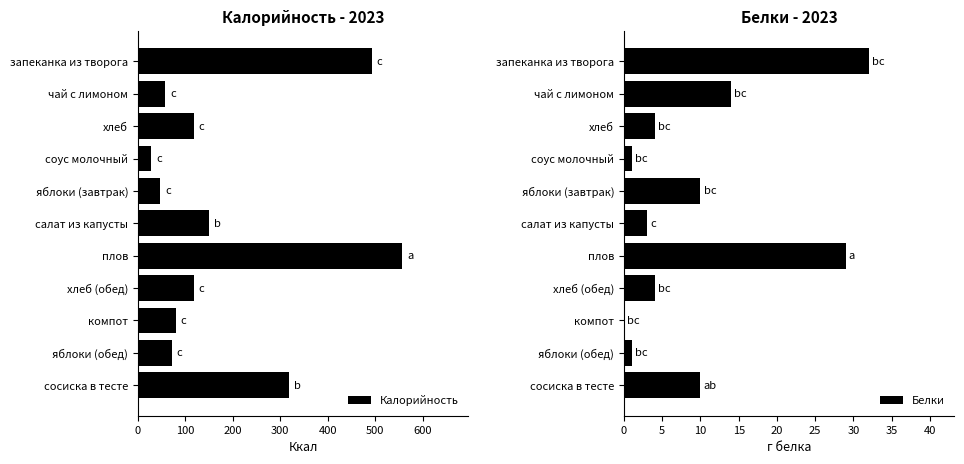

True or false: Калорийность has a value of 118 at хлеб.

True